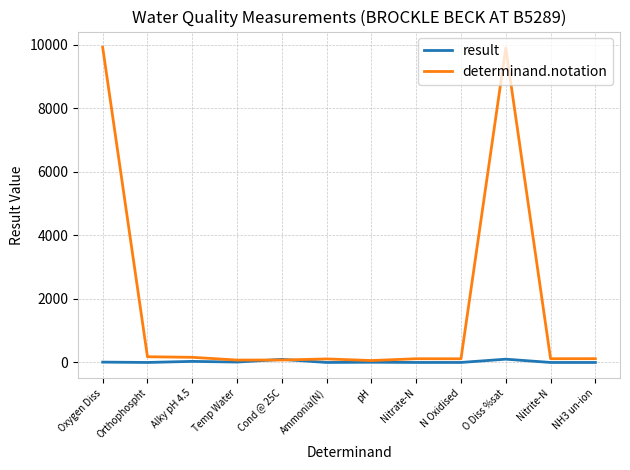

How many categories are shown in the chart?

12